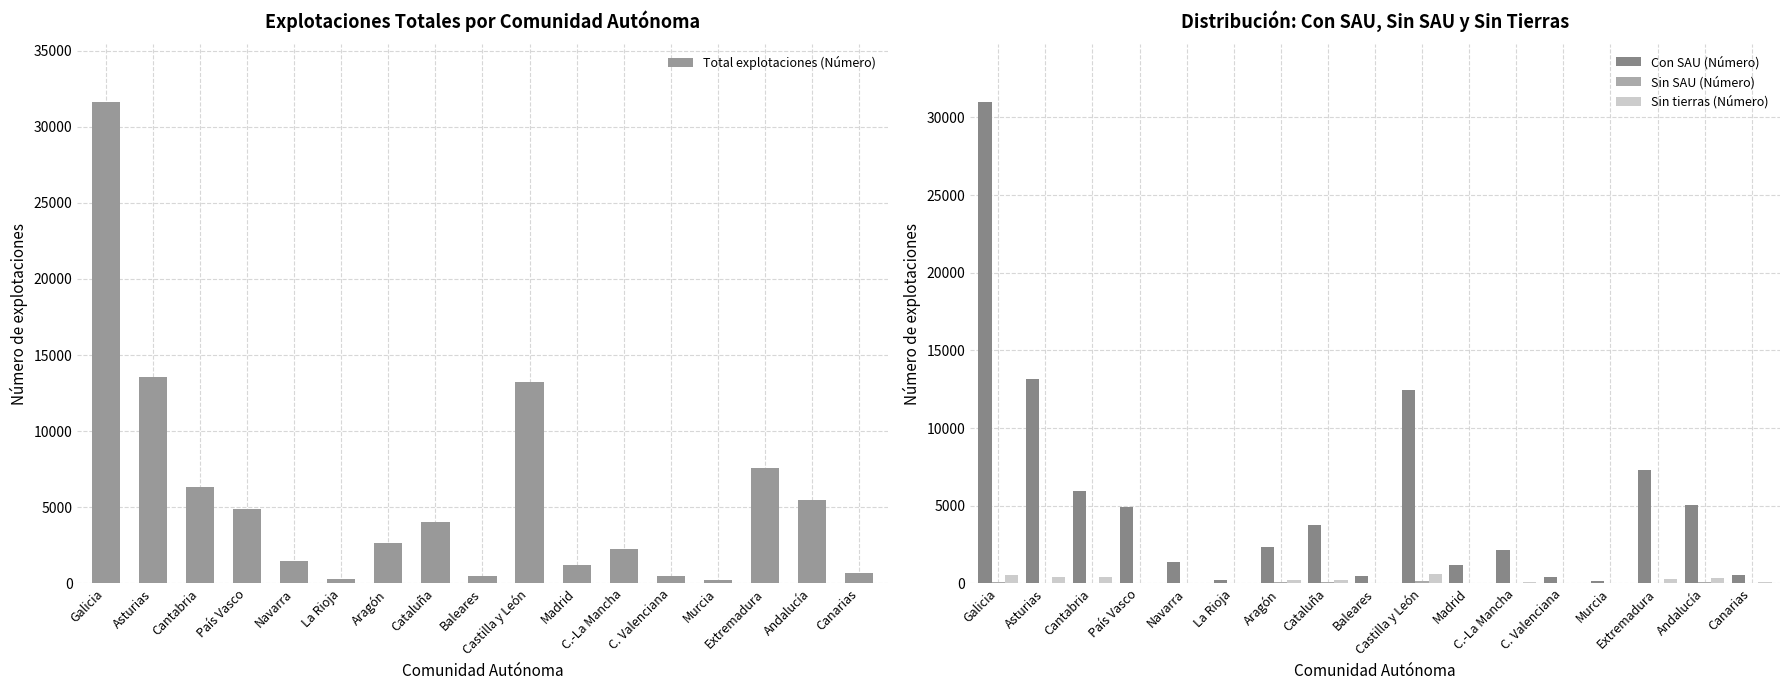

What is the difference between the maximum and minimum values in the Total explotaciones (Número) series?

31373